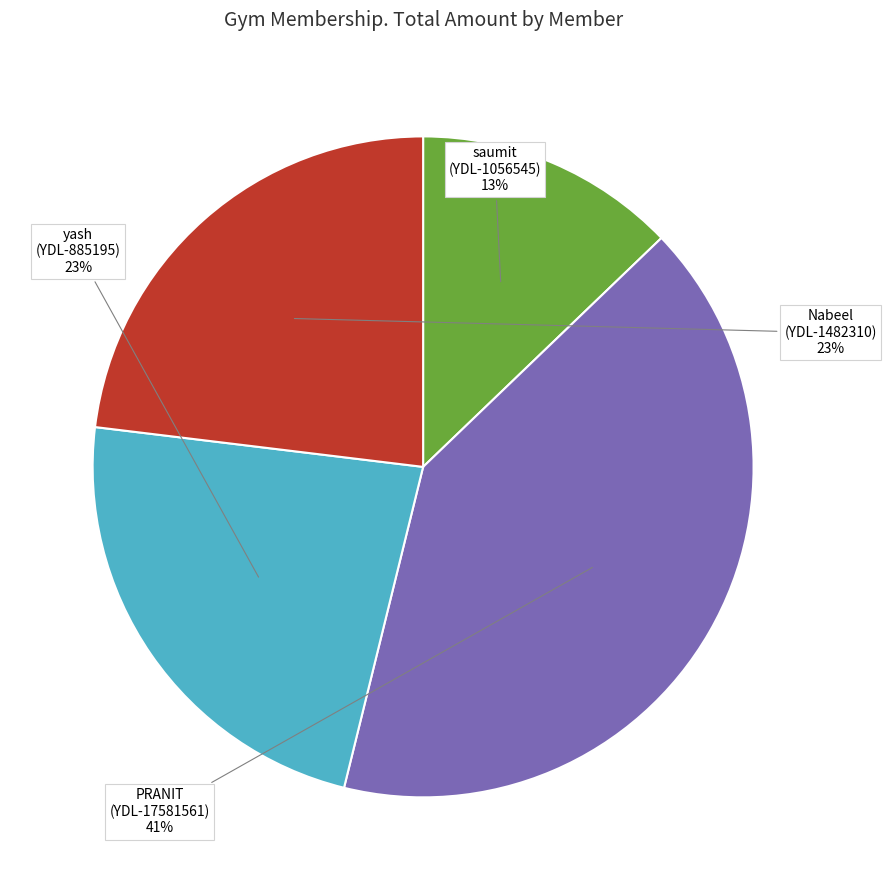

How many segments does this pie chart have?

4